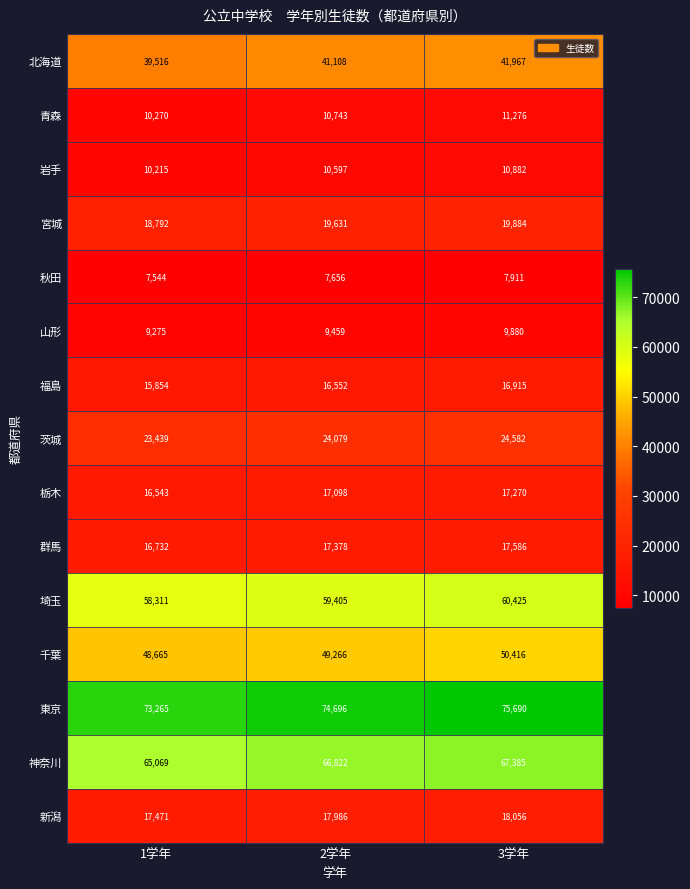

At 2学年, list the series in order from largest to smallest.

東京, 神奈川, 埼玉, 千葉, 北海道, 茨城, 宮城, 新潟, 群馬, 栃木, 福島, 青森, 岩手, 山形, 秋田